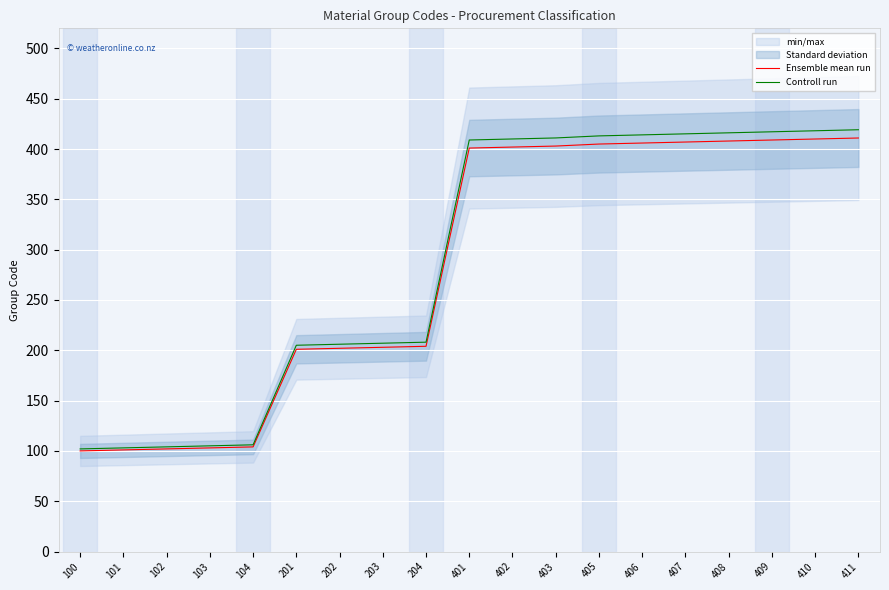

What is the spread (max minus min) of values at 407?

8.1